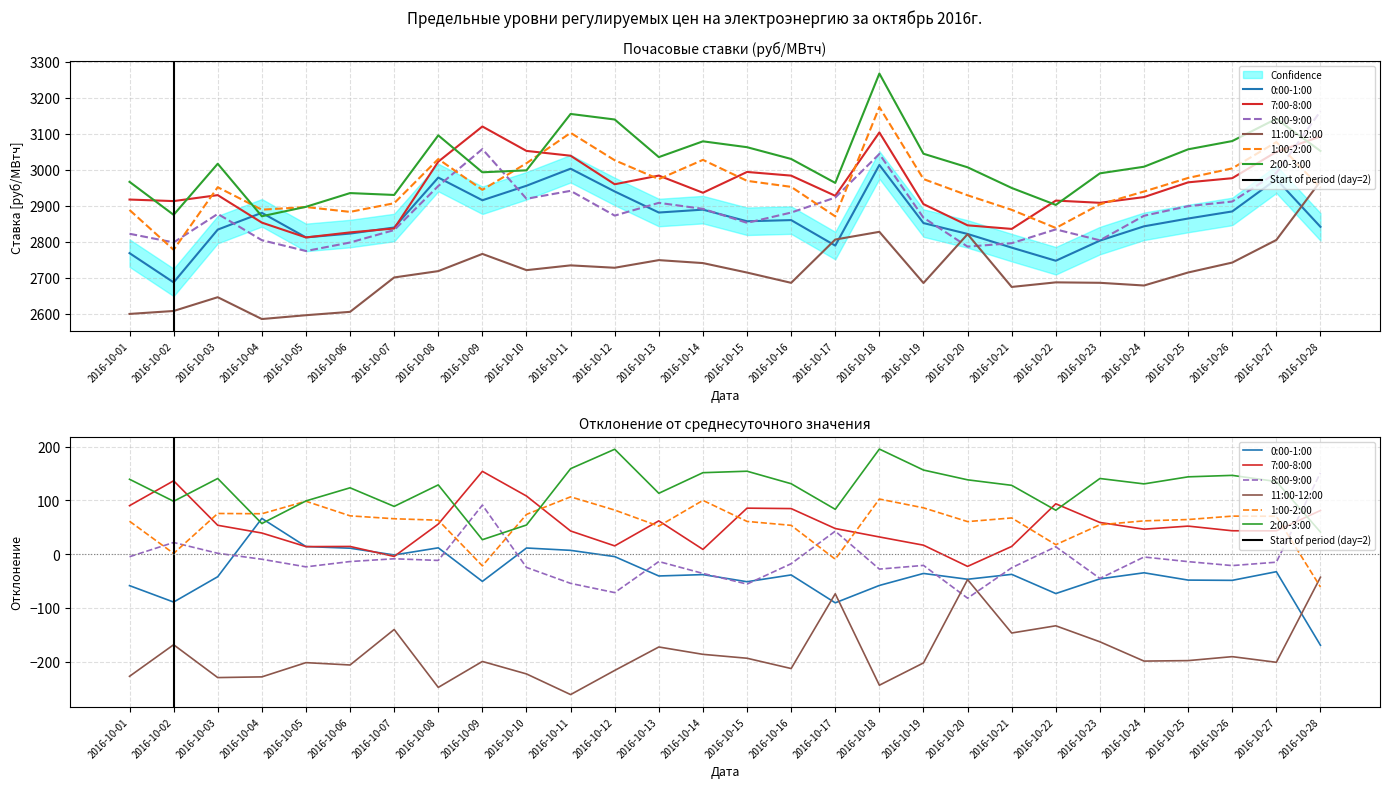

After their last crossing, which series has the higher values: 11:00-12:00 or 8:00-9:00?

8:00-9:00